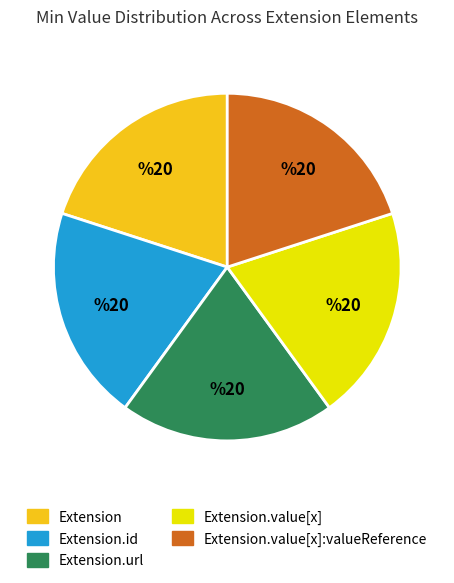

Is there a majority slice in this chart?

No